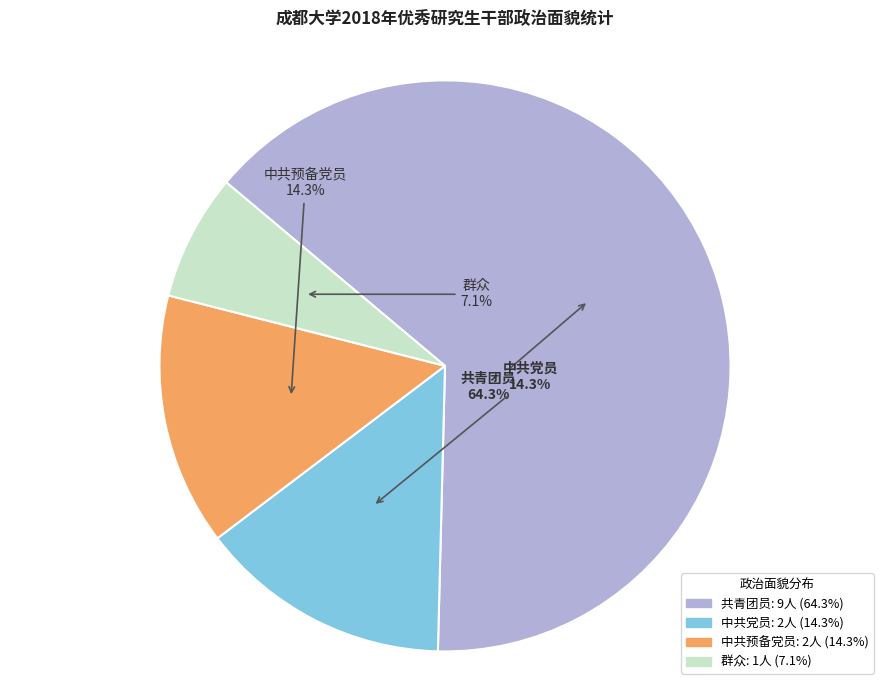

To the nearest percent, what is the difference between the largest and smallest slice percentages?

57%